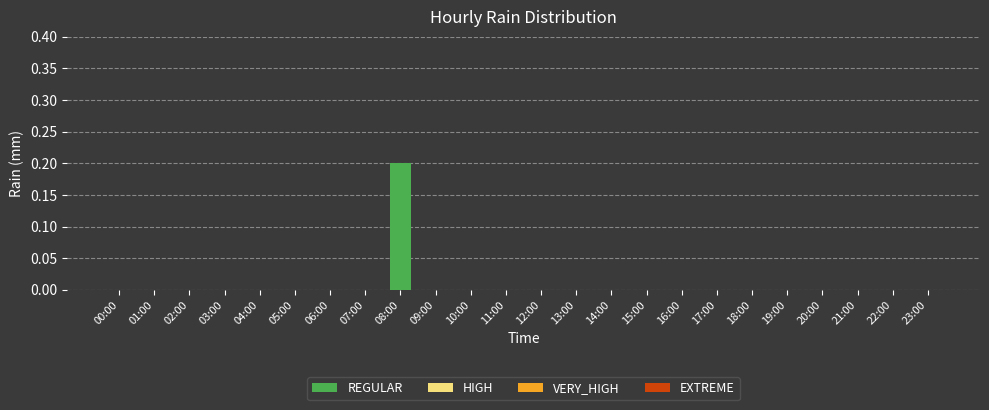

Which has a higher value, 15:00 or 08:00?

08:00